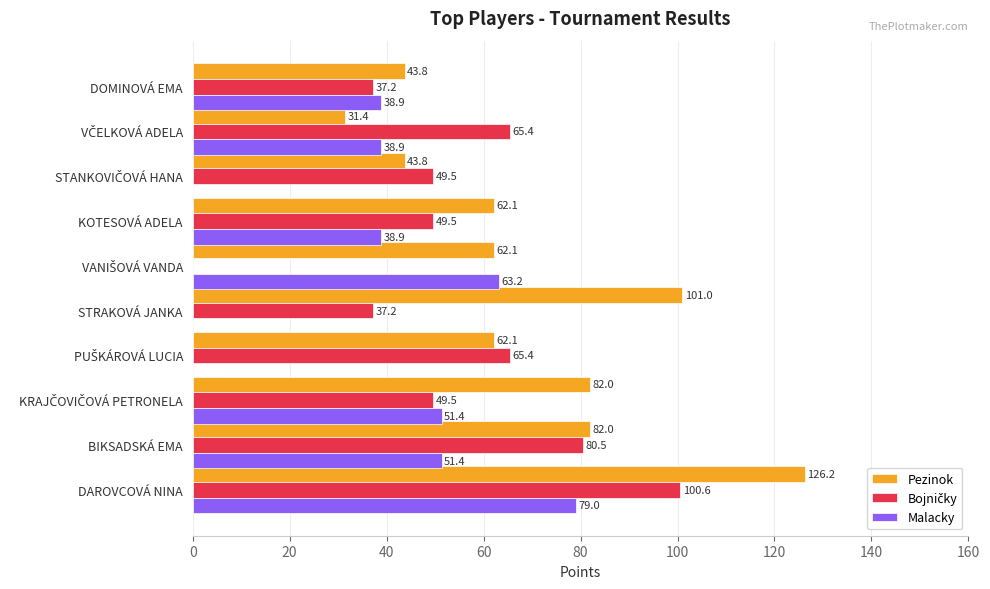

Read the Malacky value at BIKSADSKÁ EMA.

51.4